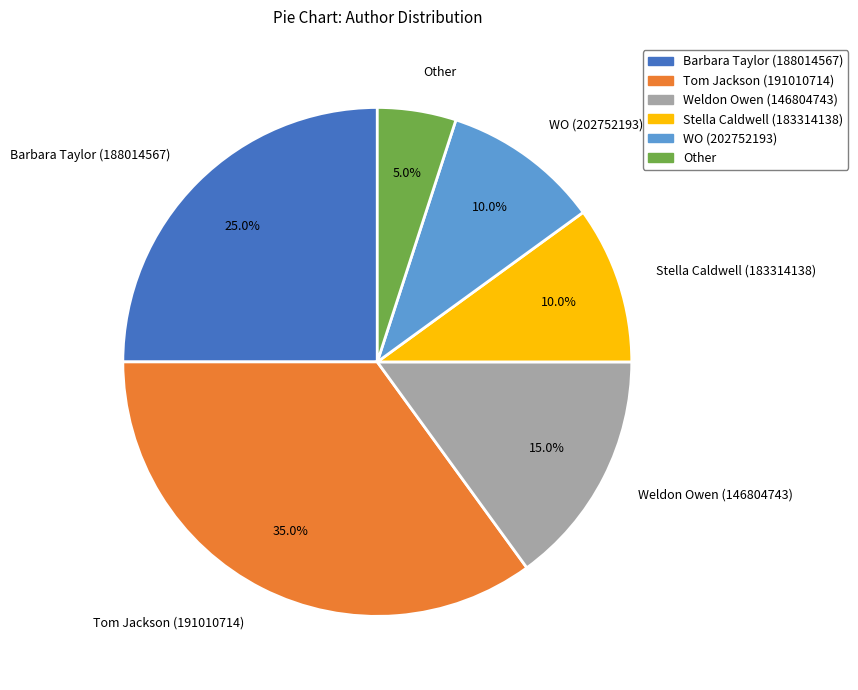

What is the ratio of the value at WO (202752193) to the value at Tom Jackson (191010714)?

0.3